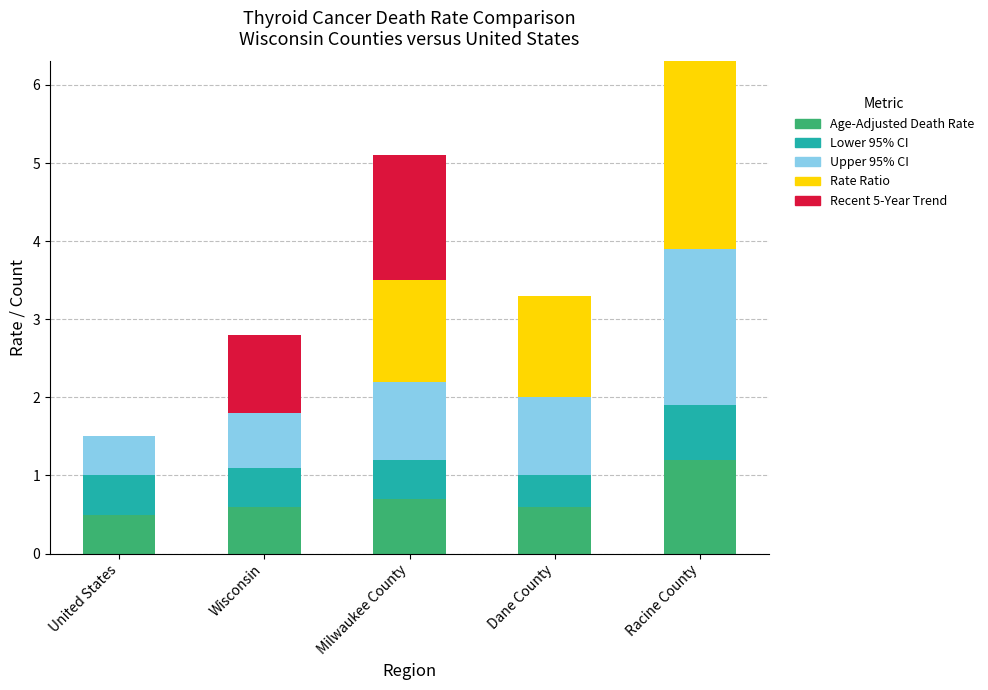

At which category is the sum across all series the highest?

Racine County